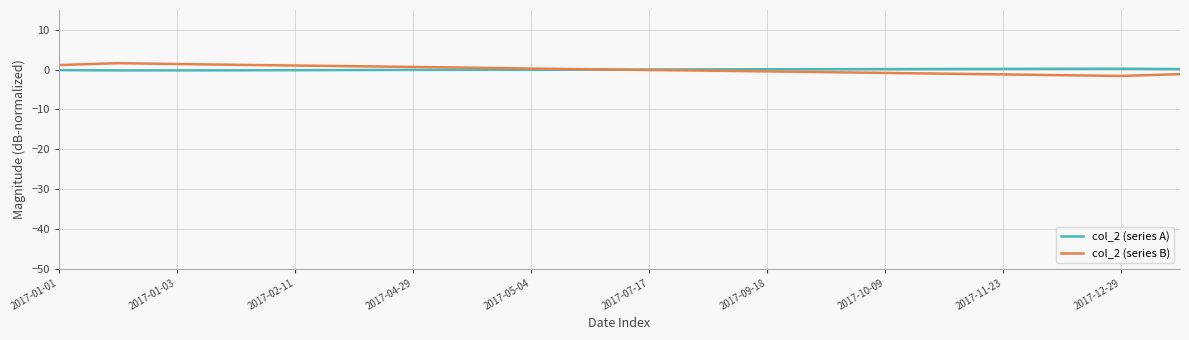

The value of col_2 (series B) at 2017-01-03 is 1.4. True or false?

True